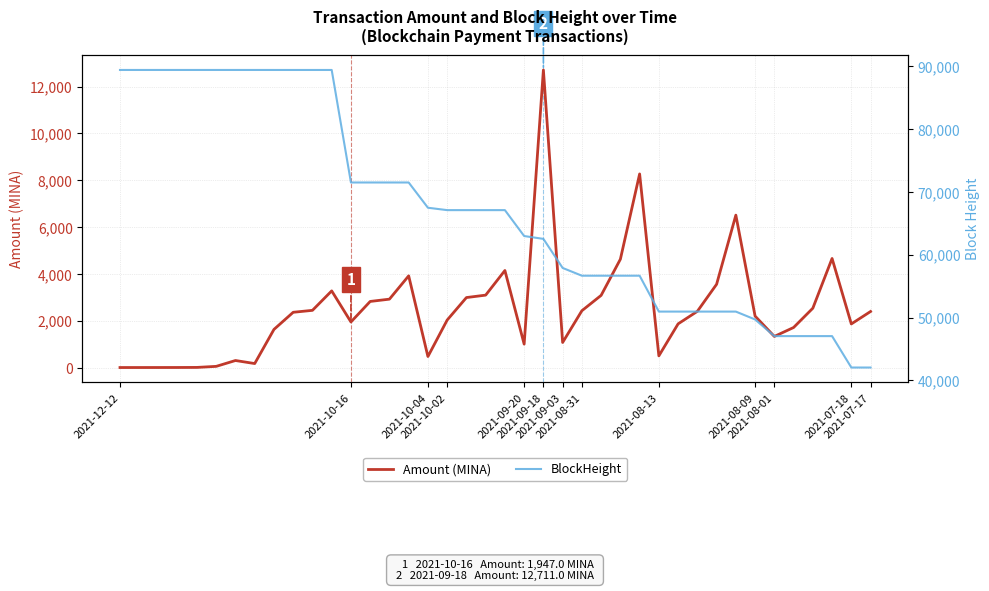

What are all the series names shown in the legend?

Amount (MINA), BlockHeight